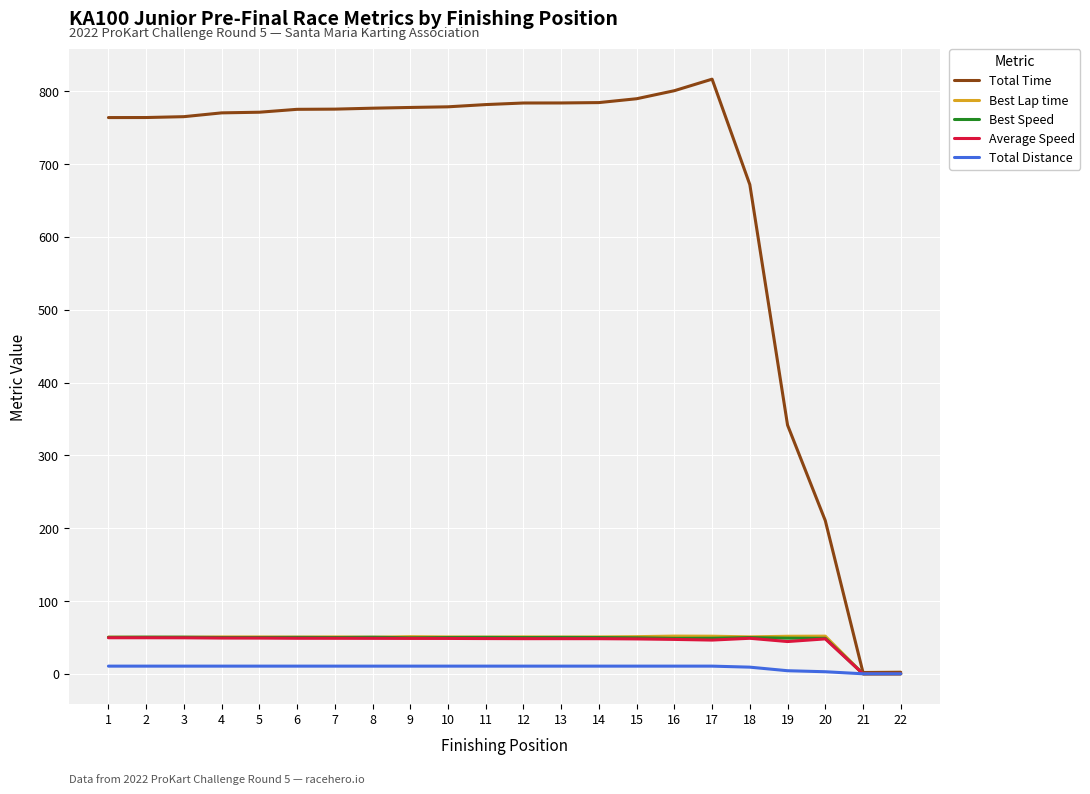

Which series has the largest total across all categories?

Total Time